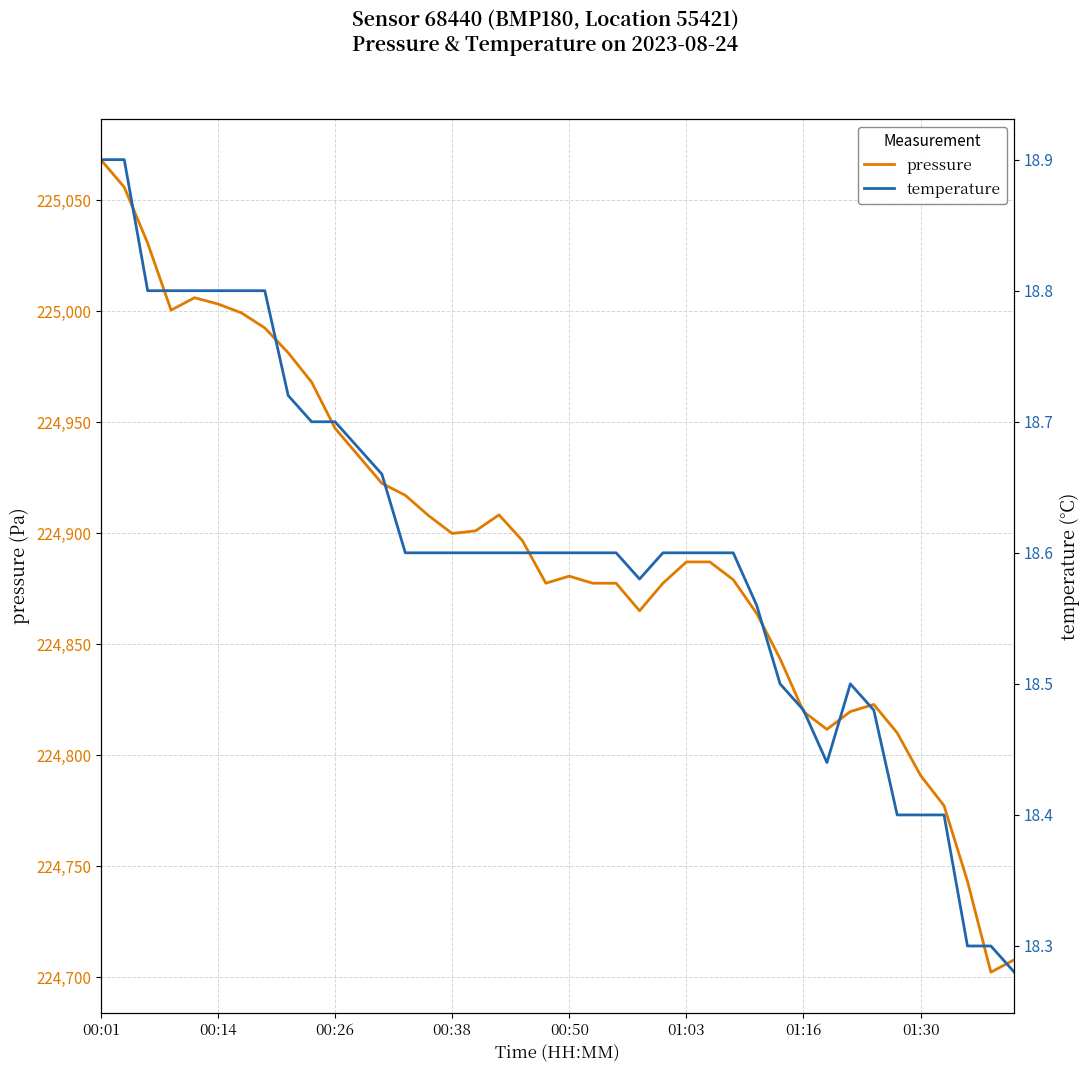

True or false: pressure and temperature cross at least once.

False